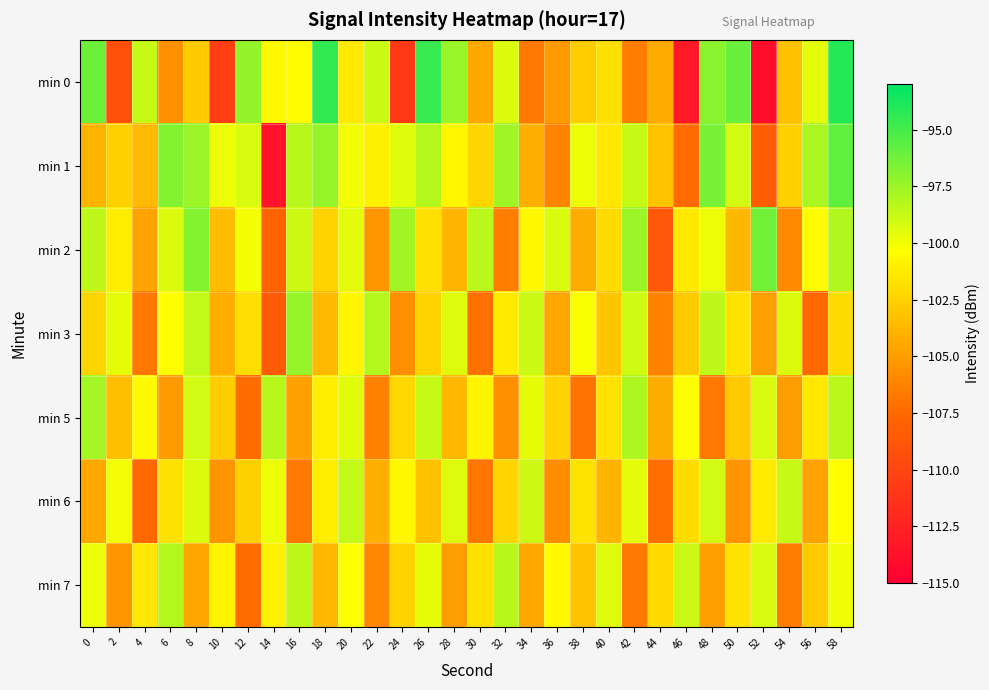

Between 50 and 14, which is larger?

50